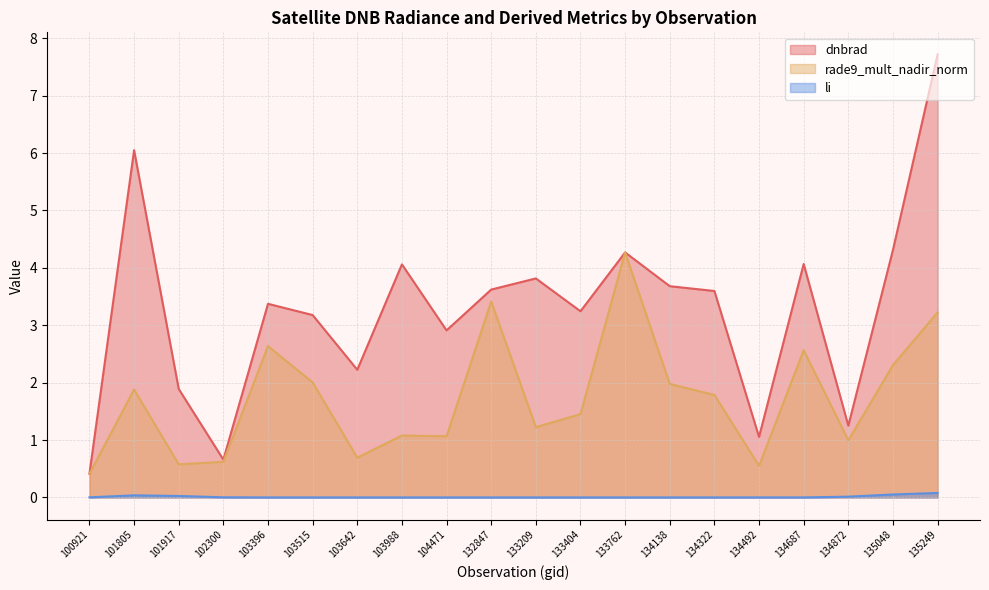

What is the difference between the dnbrad values at 102300 and 103515?

2.5